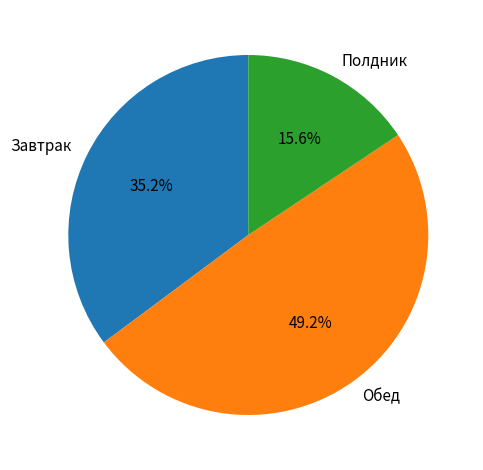

Which slice is the smallest?

Полдник